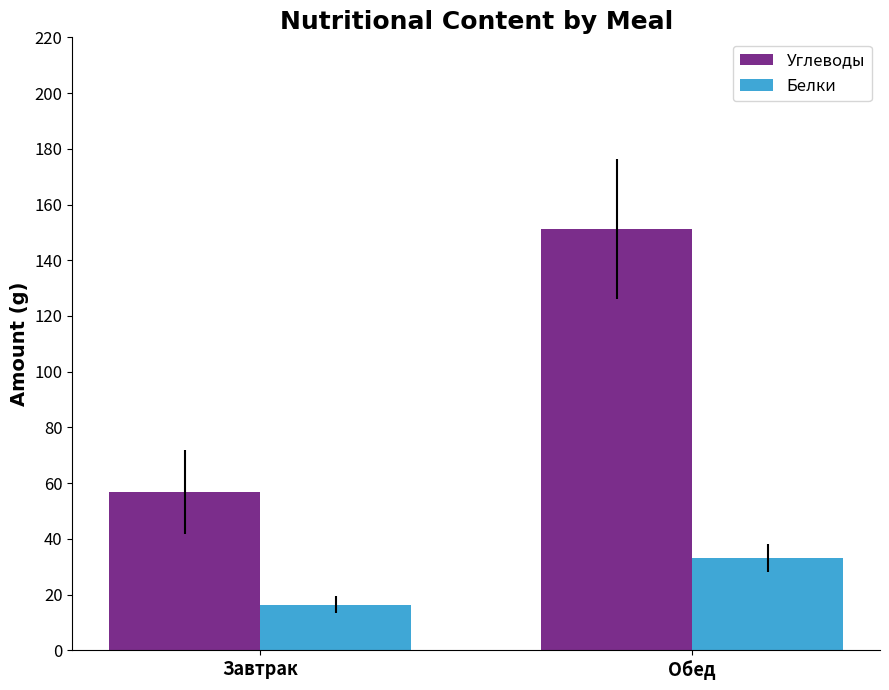

Which series has the largest range (max minus min)?

Углеводы